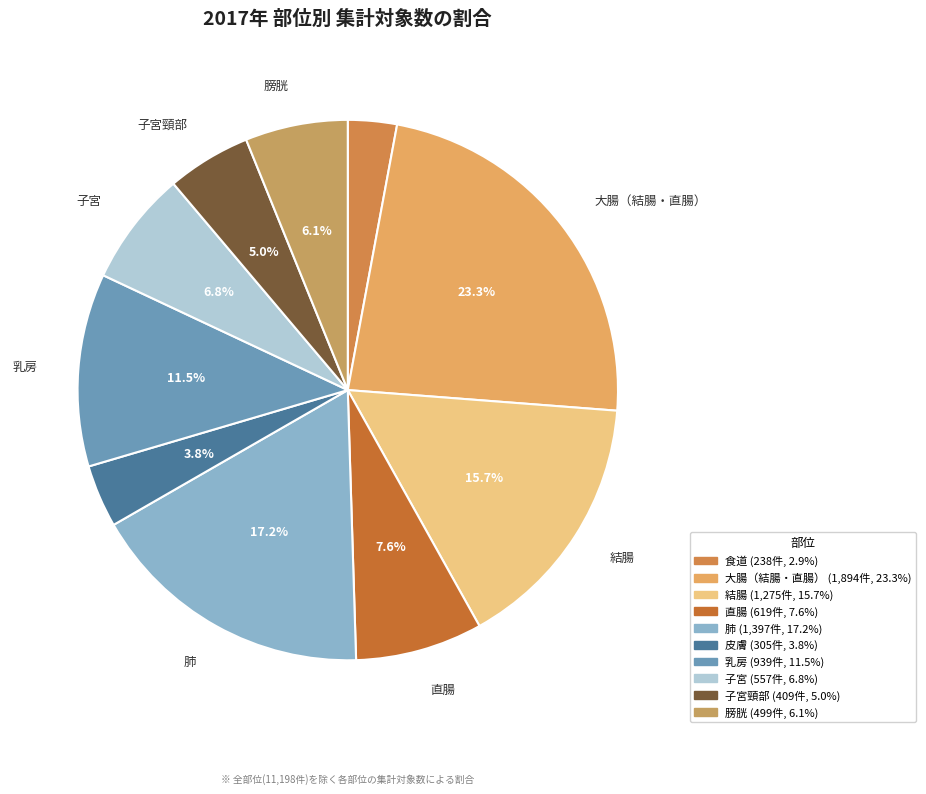

How many slices are in this pie chart?

10